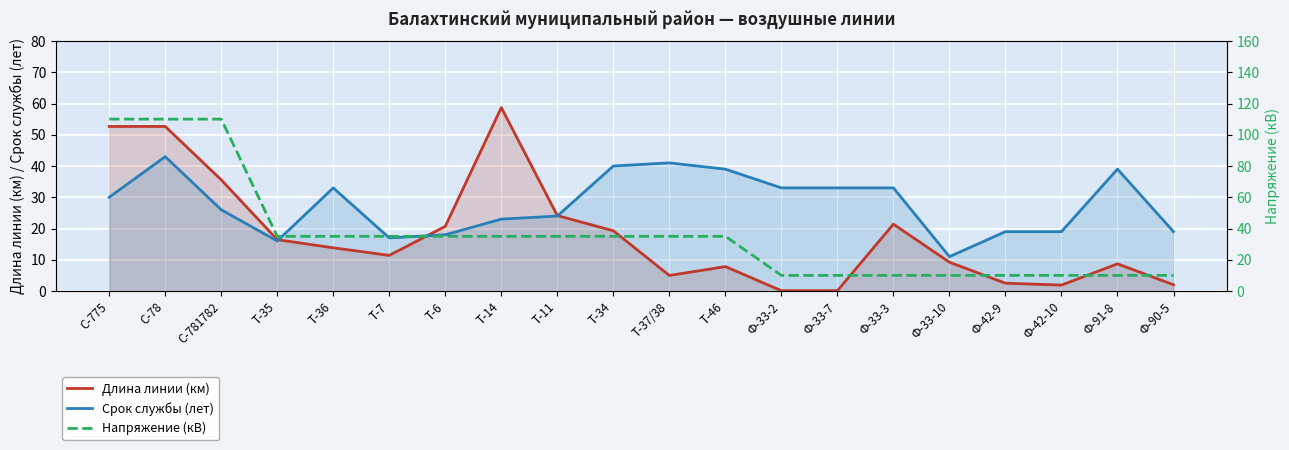

At which category is the sum across all series the highest?

С-78